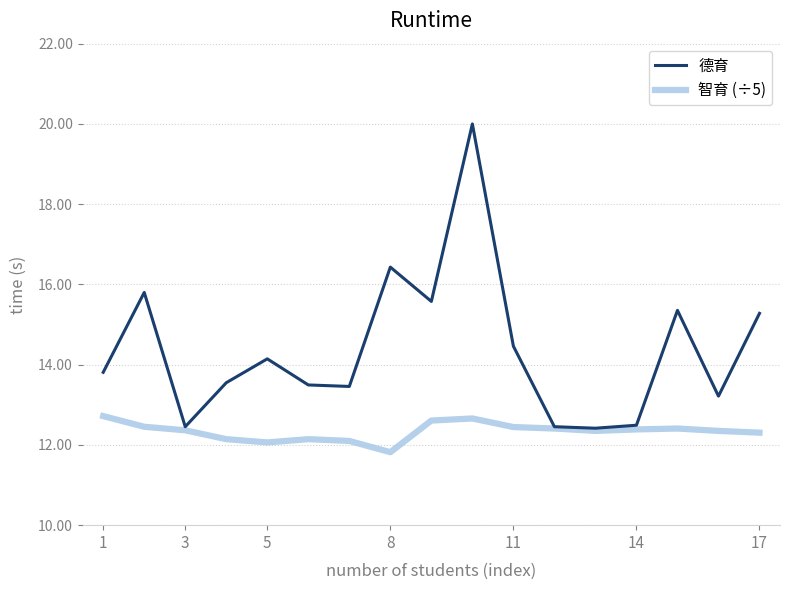

Which series has the largest range (max minus min)?

德育